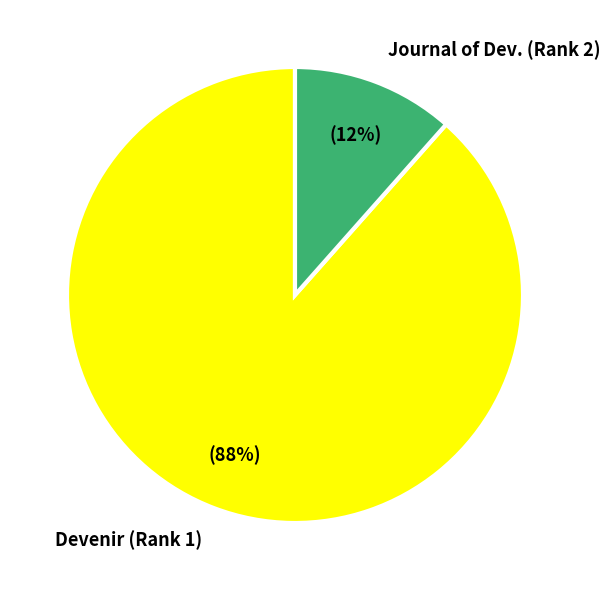

Count the number of slices in the pie.

2